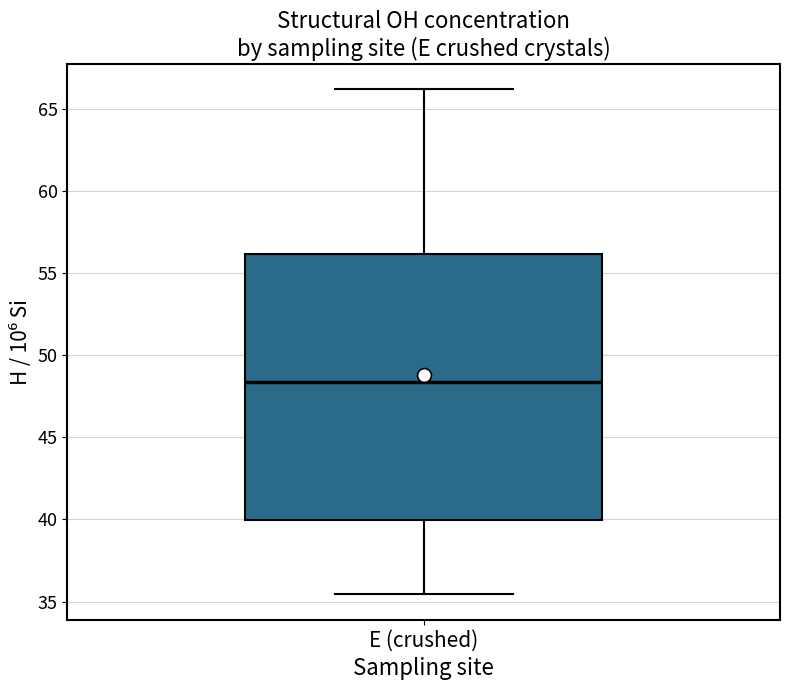

Read this box plot against the y-axis: the position of the median line, the range covered by the box, and the ends of both whiskers. The values are not printed on the chart, so give them approximately, as read against the axis.

median 48.5, box 40.0 to 56.0, whiskers 35.5 to 66.0